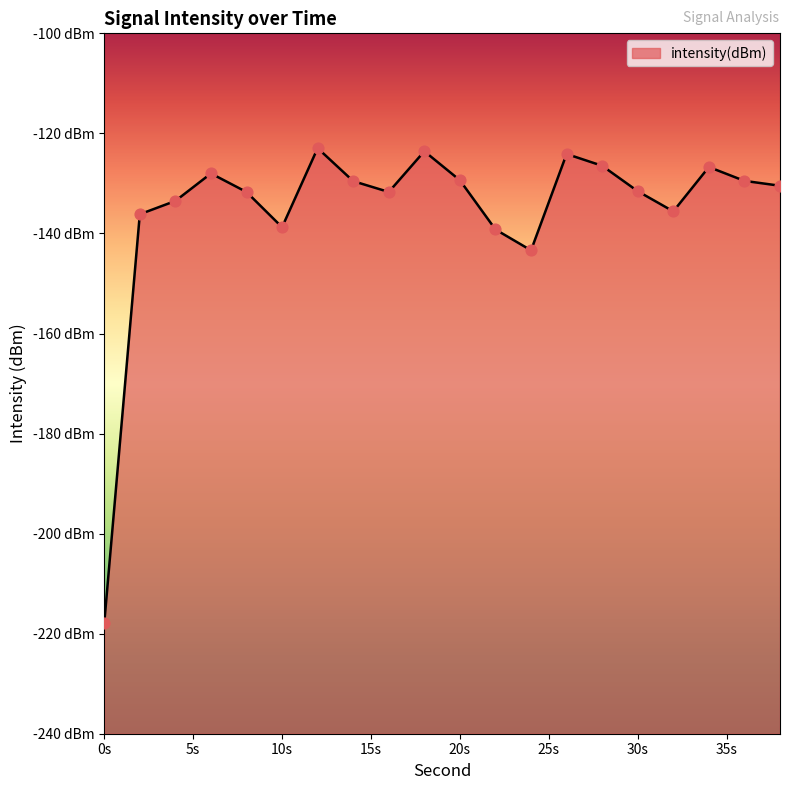

What is the change in value from 28 to 38?

-4.0